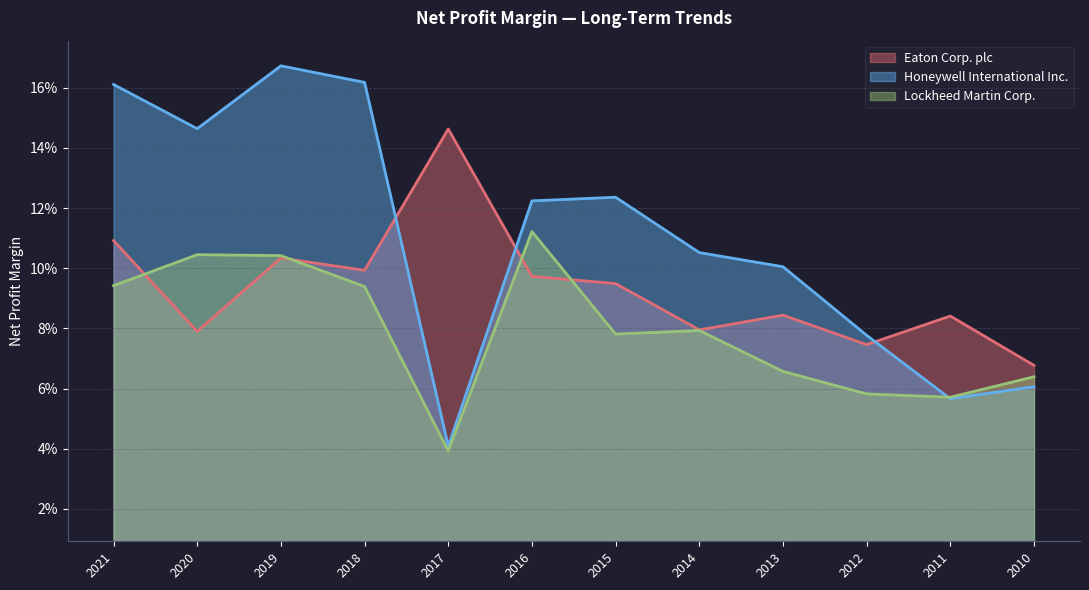

Which series has the widest spread of values?

Honeywell International Inc.